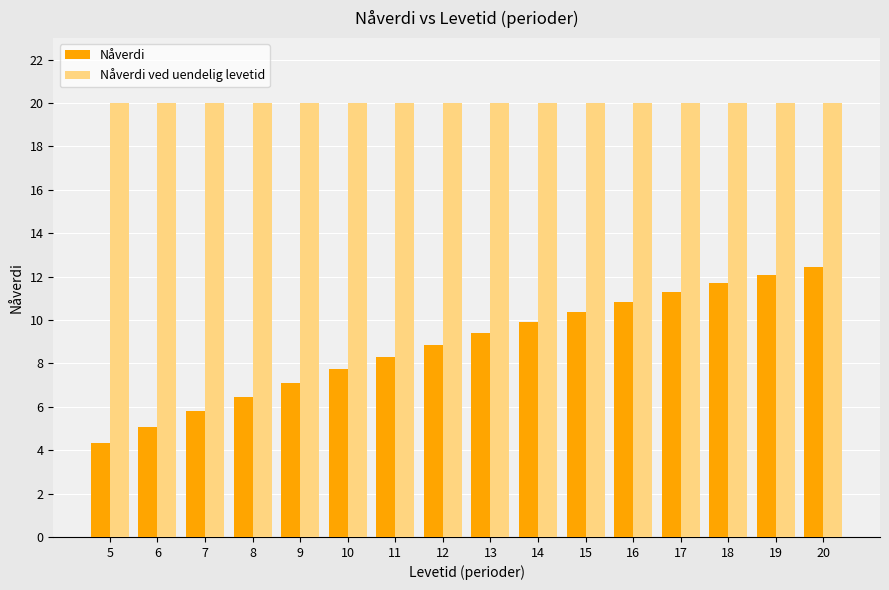

What is the value of the Nåverdi ved uendelig levetid bar at the 15th from the left?

20.0